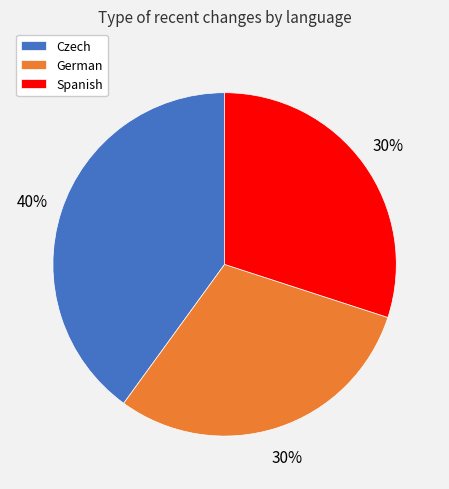

The German slice represents 30% of the pie. True or false?

True